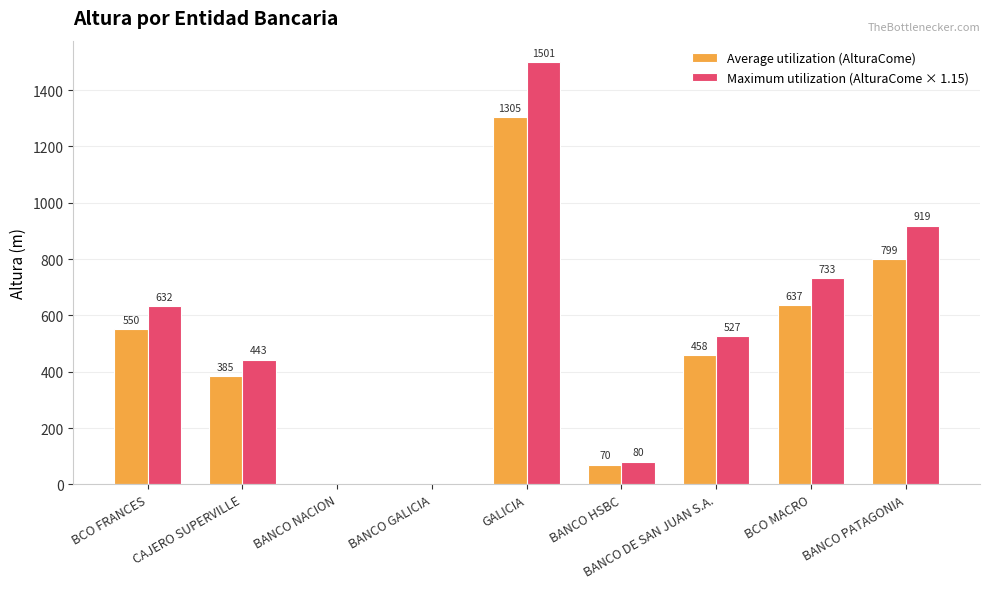

At which label does Maximum utilization (AlturaCome × 1.15) reach its peak?

GALICIA